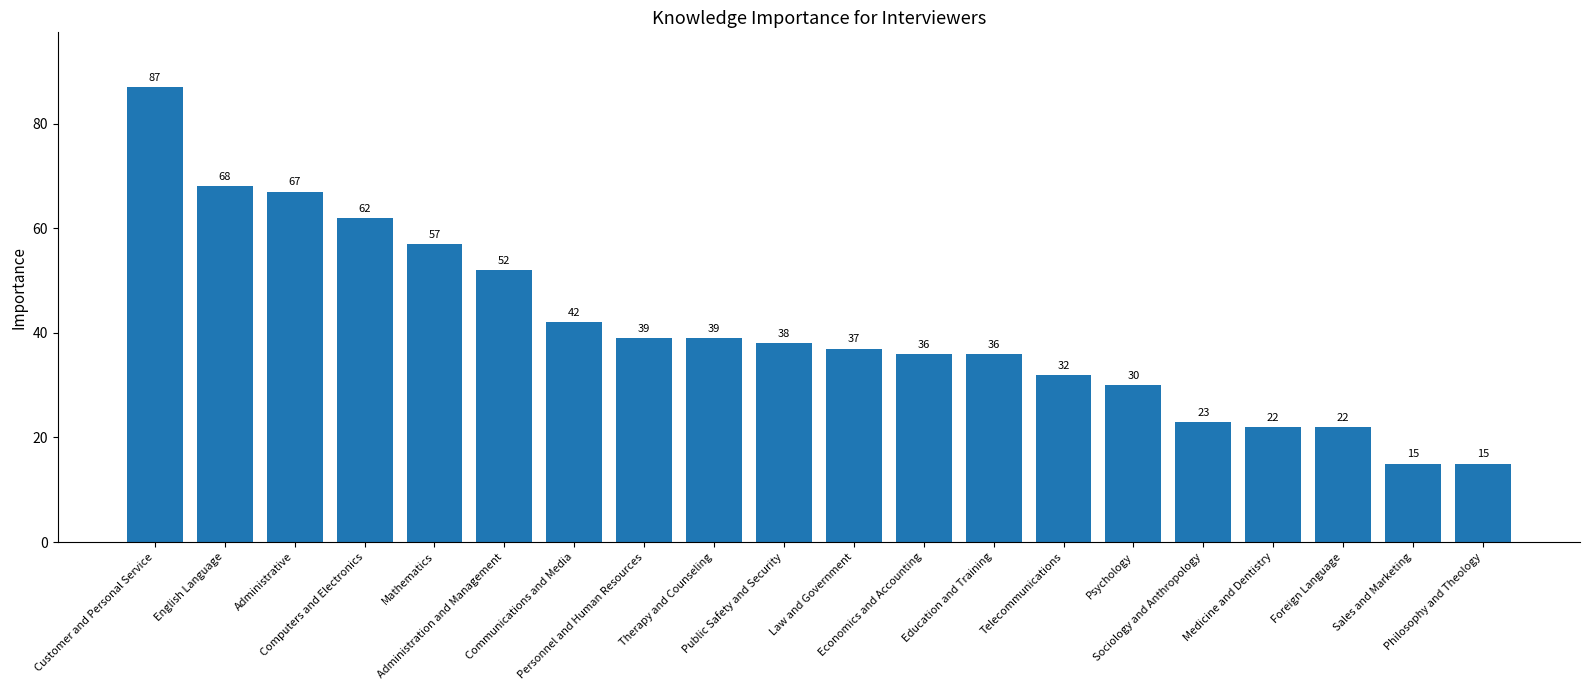

The value at Administrative is 67. True or false?

True